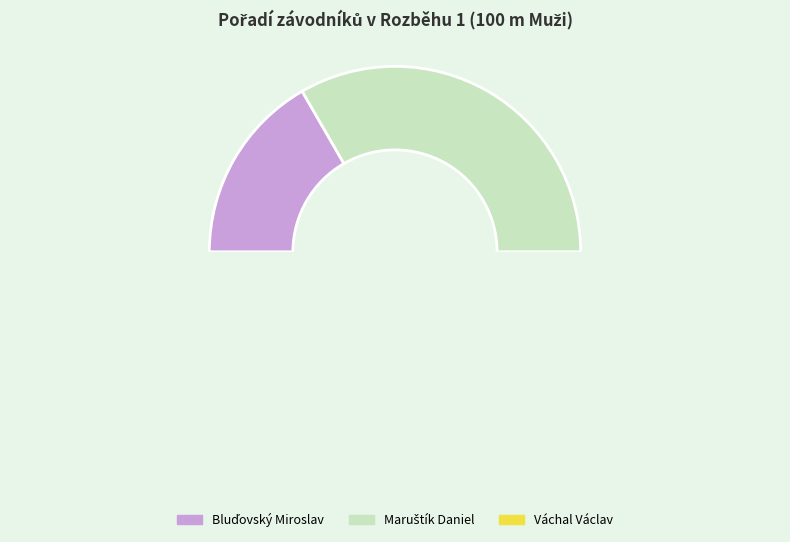

Which slice is the smallest?

Bluďovský Miroslav